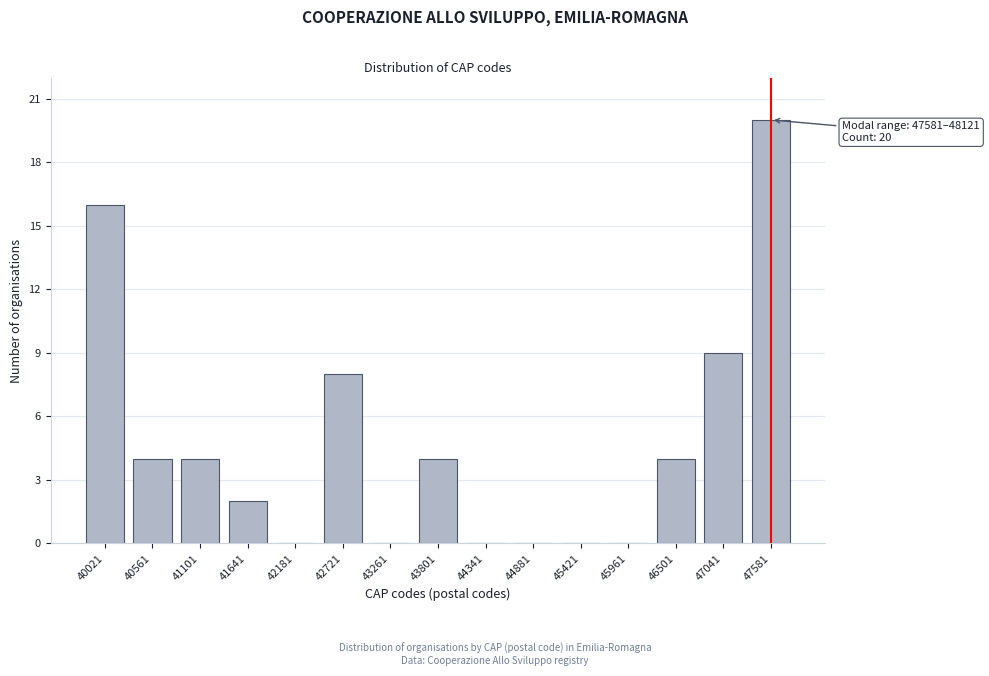

Reading left to right, transcribe all the data shown in this chart.

40021=16	40561=4	41101=4	41641=2	42181=0	42721=8	43261=0	43801=4	44341=0	44881=0	45421=0	45961=0	46501=4	47041=9	47581=20